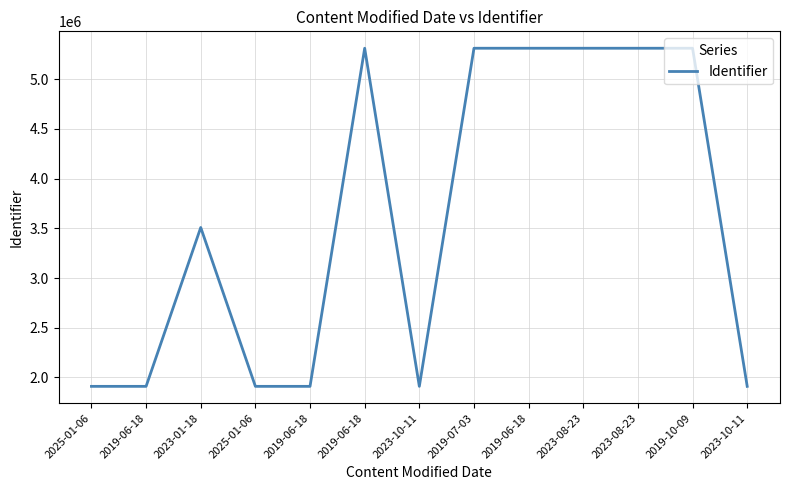

Is this an area chart (filled region under the line)?

No